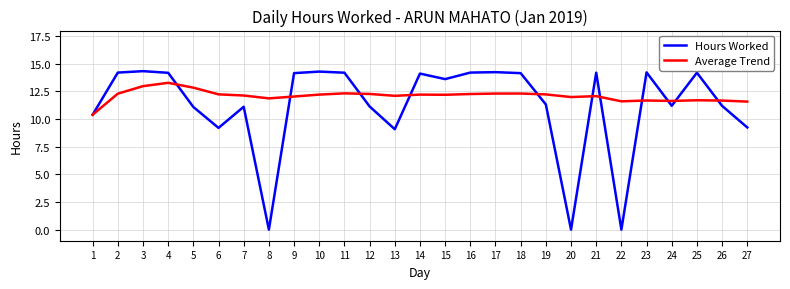

What is the average value of the Hours Worked series?

11.2